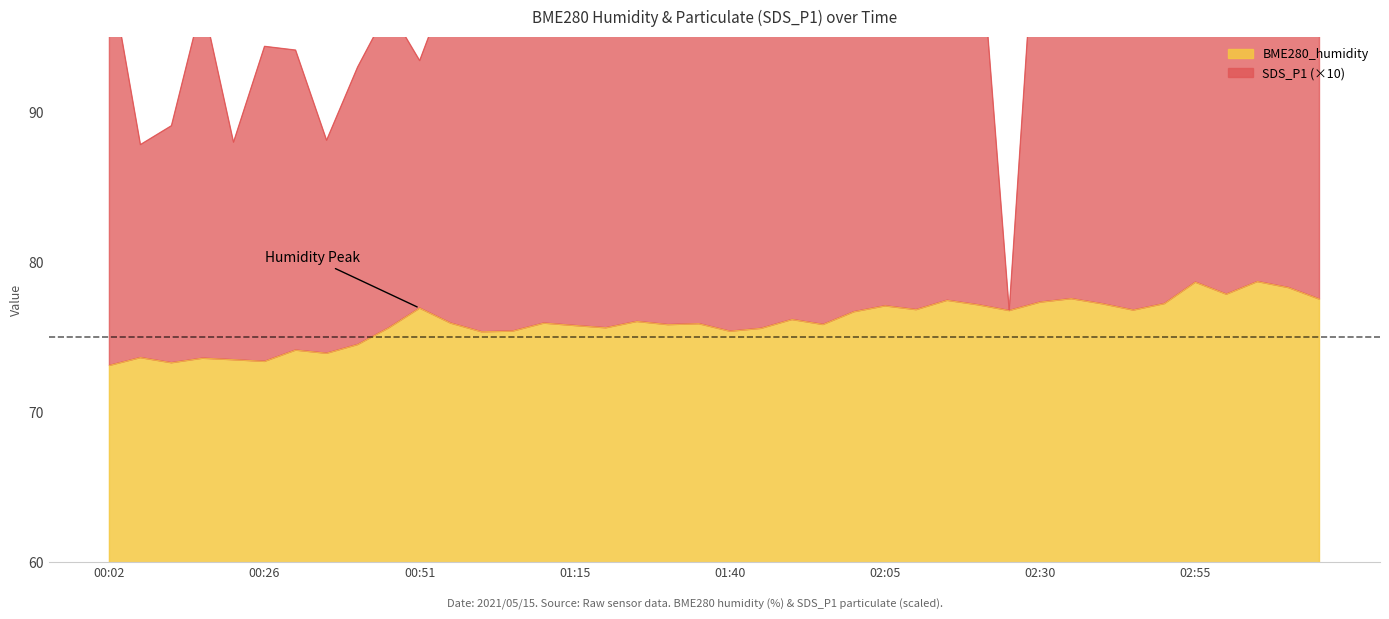

The BME280_humidity series shows 78.3 at 03:10. True or false?

True